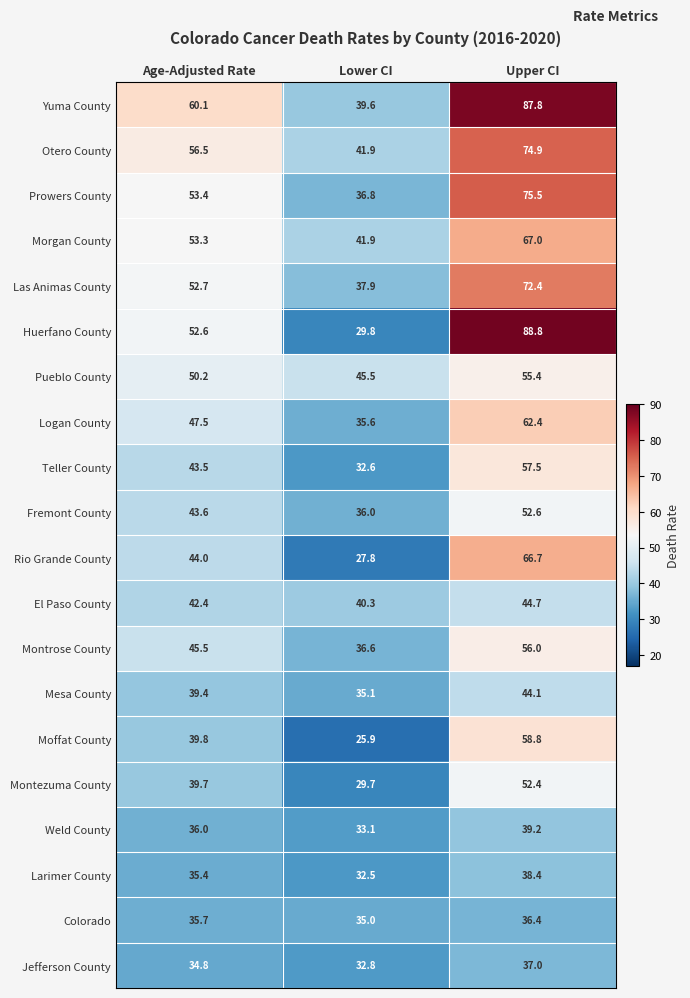

Which series has the largest total across all categories?

Yuma County